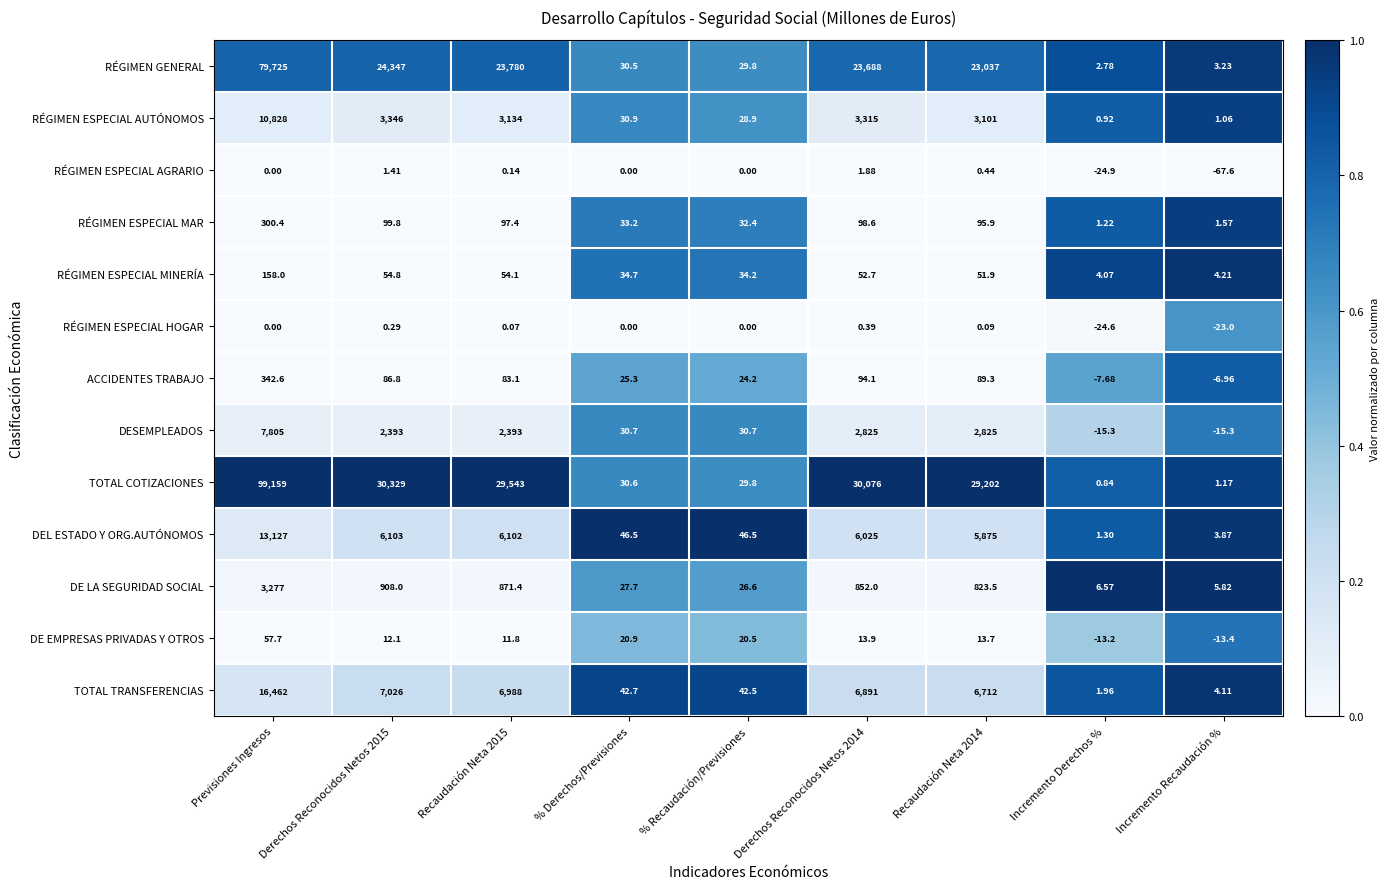

What is the total value across all series at Recaudación Neta 2015?

73058.0